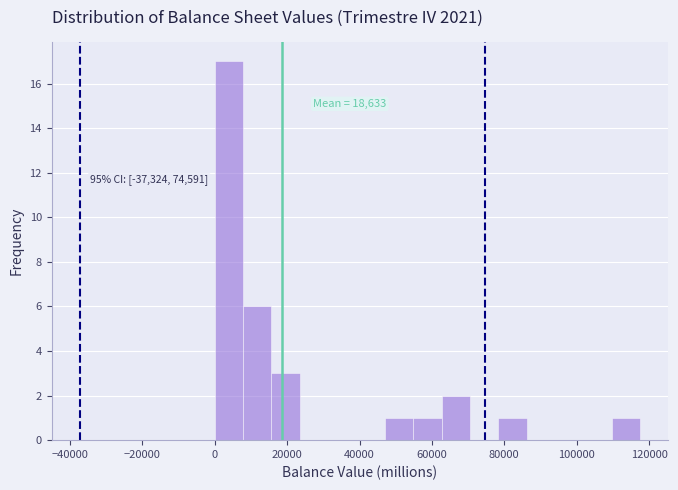

Read against the x-axis, roughly where is the centre of the tallest bar?

4000